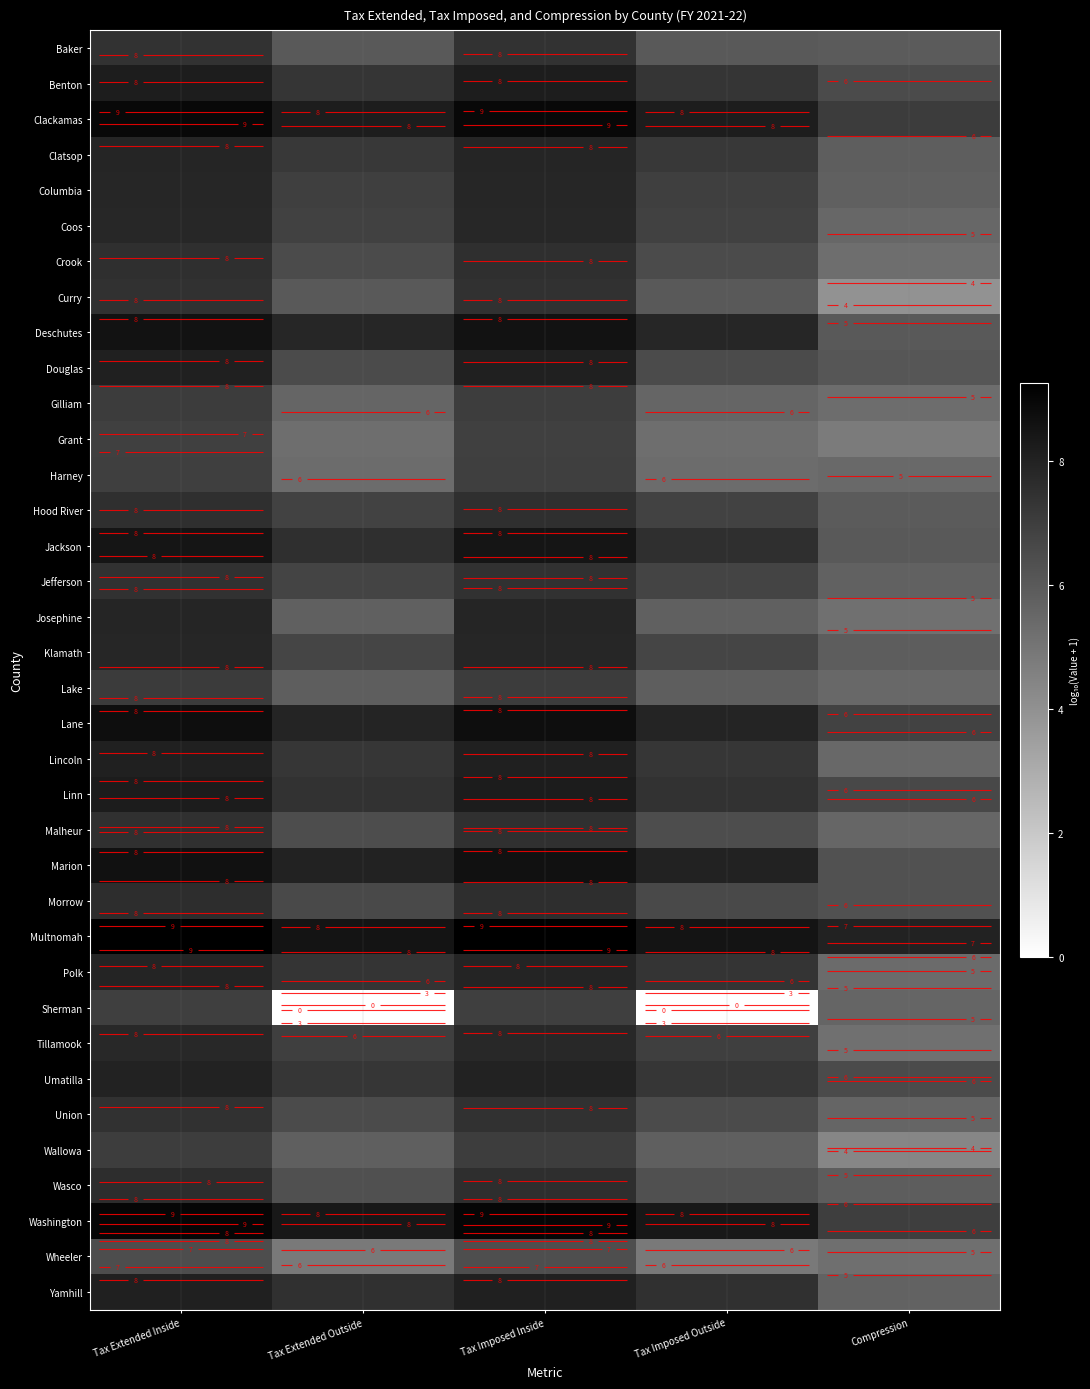

Which has a higher value, Tax Extended Inside or Tax Imposed Inside?

Tax Extended Inside